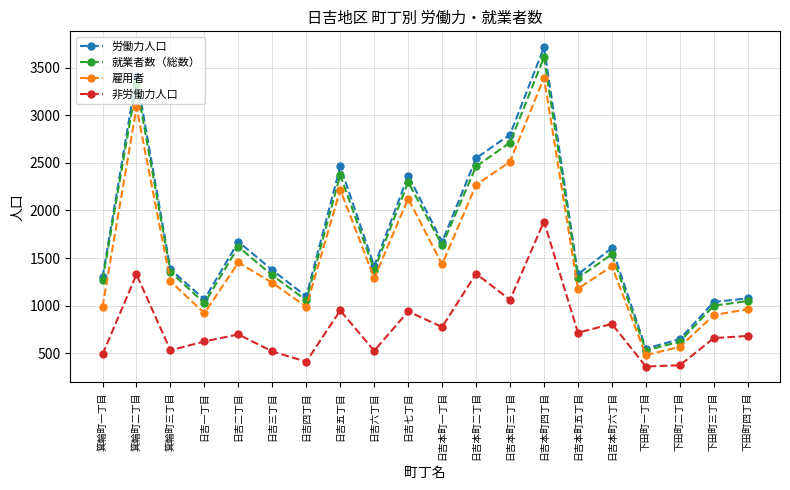

True or false: 非労働力人口 and 就業者数（総数） cross at least once.

False